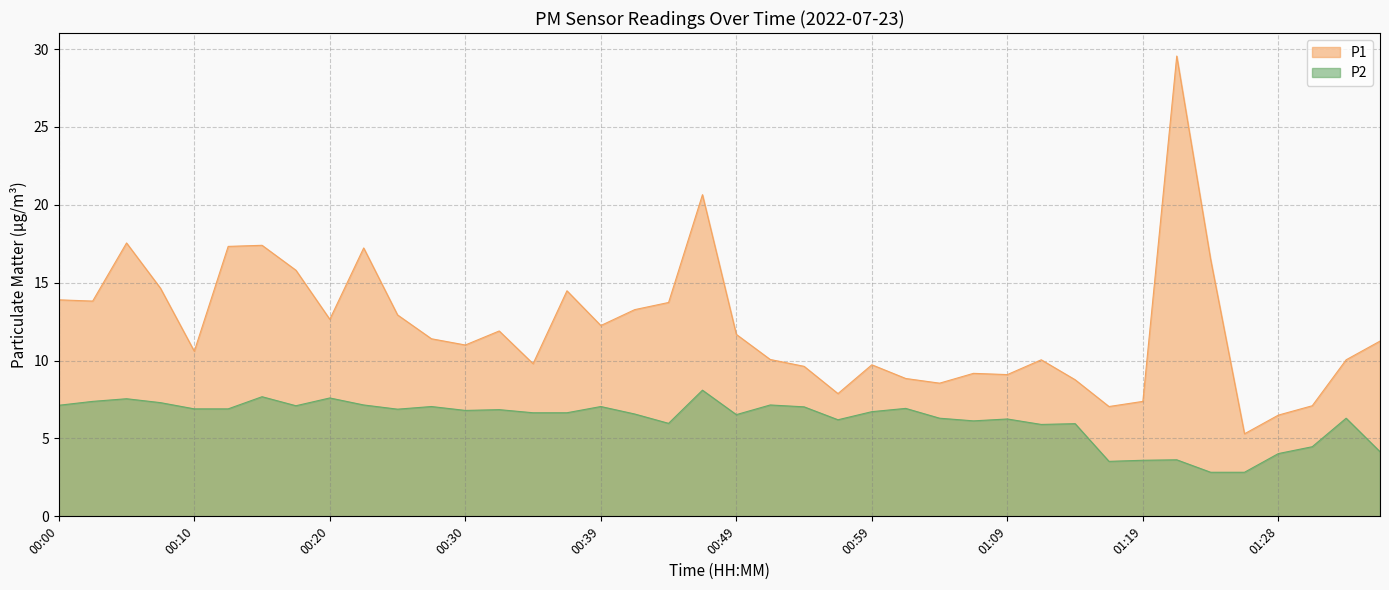

Where does the P1 series first go above 11?

00:00